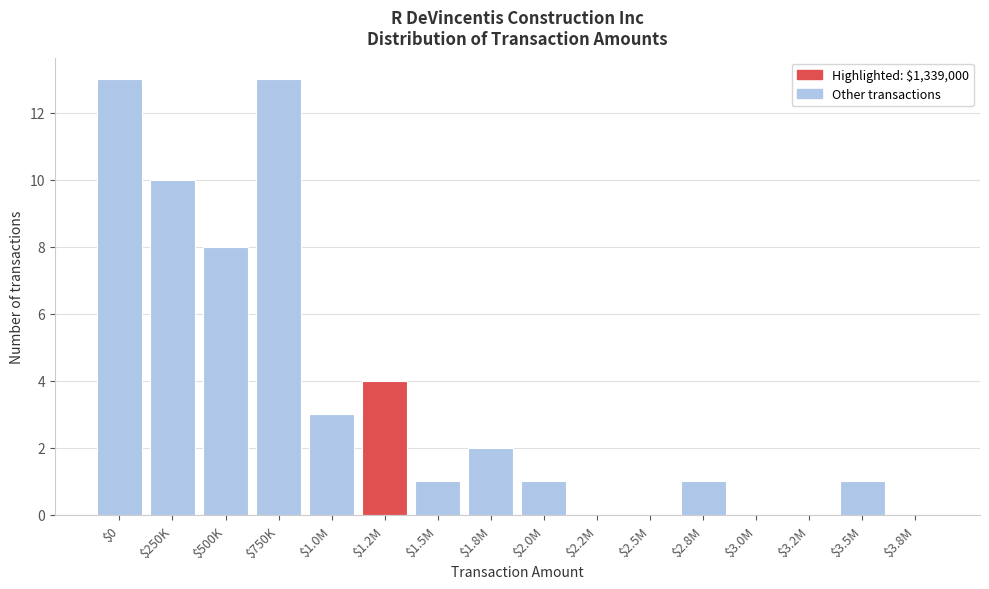

What is the sum of all values?

57